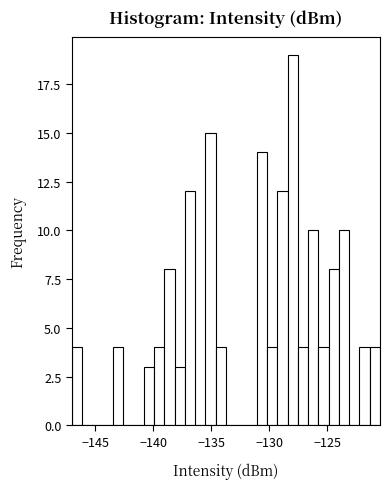

Read against the x-axis, roughly where is the centre of the tallest bar?

-128.0